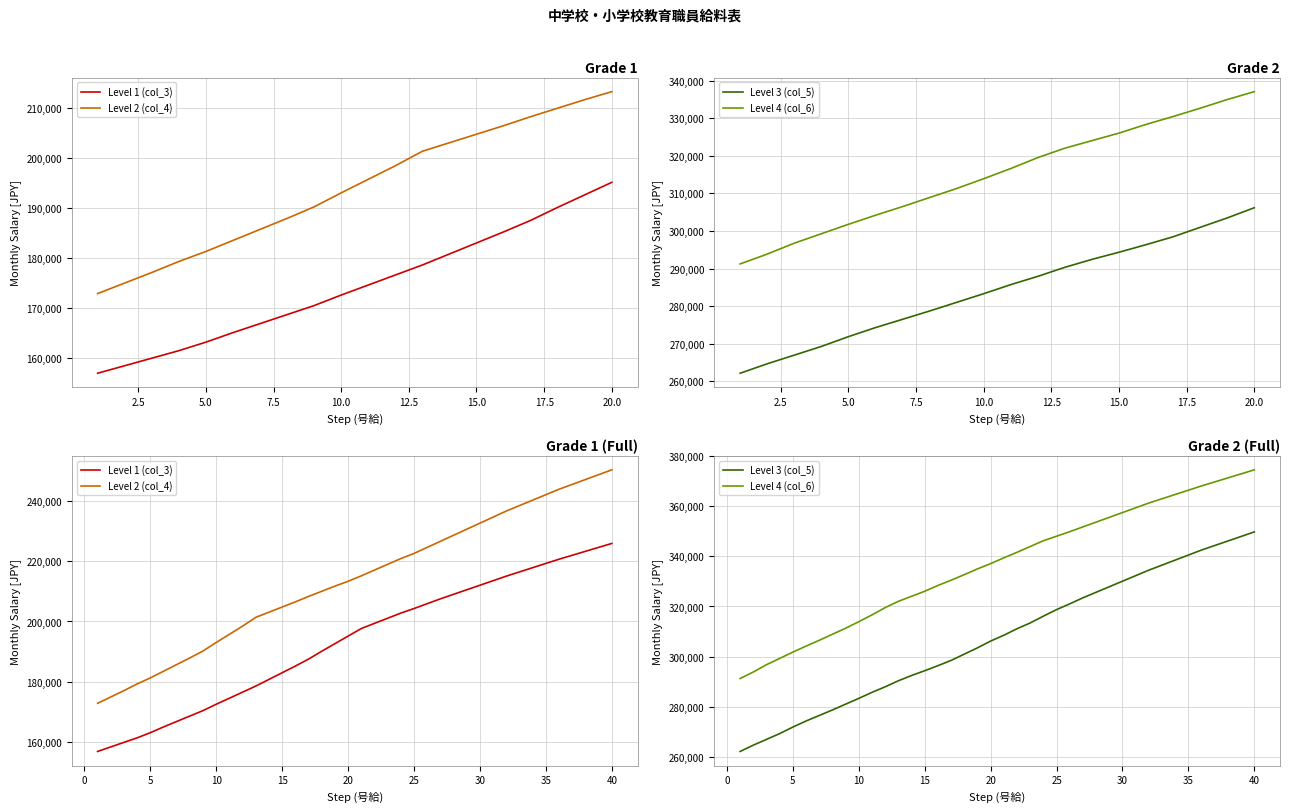

The Level 1 (col_3) series shows 280372 at 21. True or false?

False